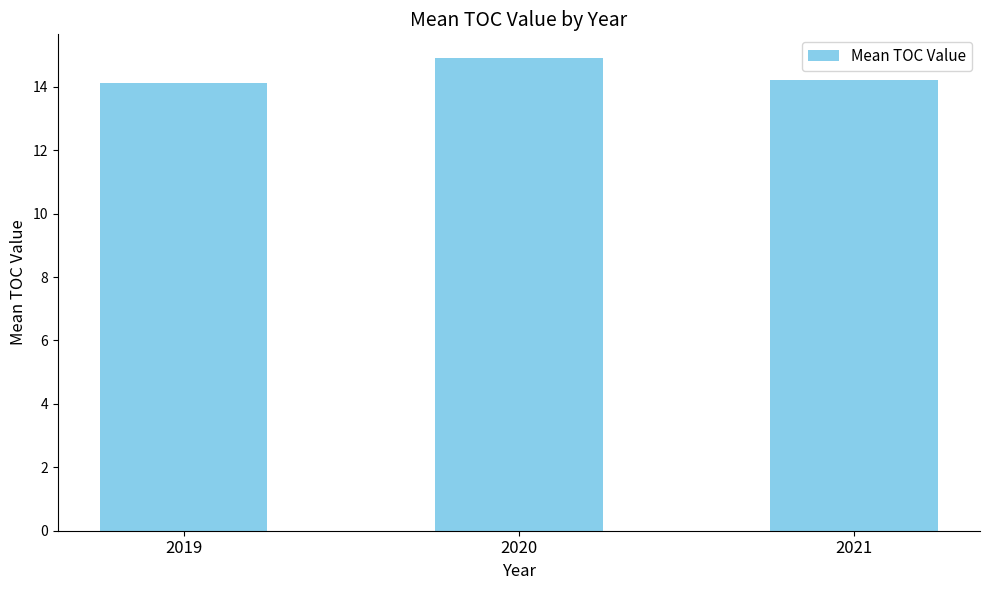

Is it true that the value at 2020 is 21.7?

False